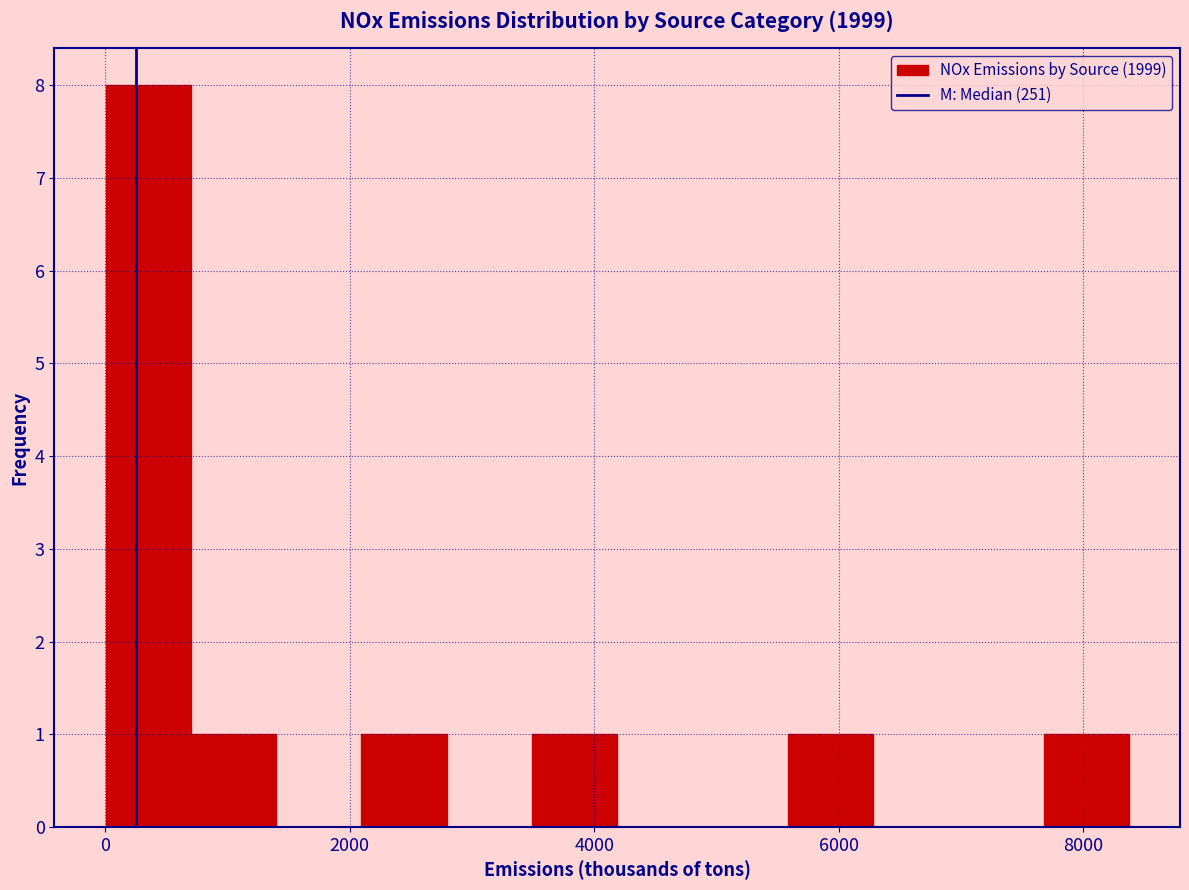

Read against the x-axis, roughly where is the centre of the tallest bar?

400